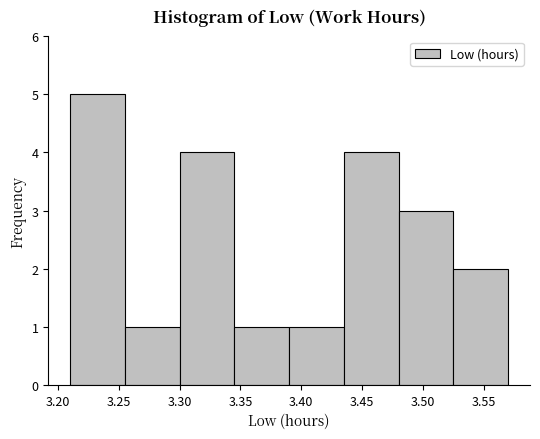

Reading left to right, list every bar in this chart as the range it spans on the x-axis followed by its height. The values are not printed on the chart, so give them approximately, as read against the axis.

3.210 to 3.255: 5
3.255 to 3.300: 1
3.300 to 3.345: 4
3.345 to 3.390: 1
3.390 to 3.435: 1
3.435 to 3.480: 4
3.480 to 3.525: 3
3.525 to 3.570: 2